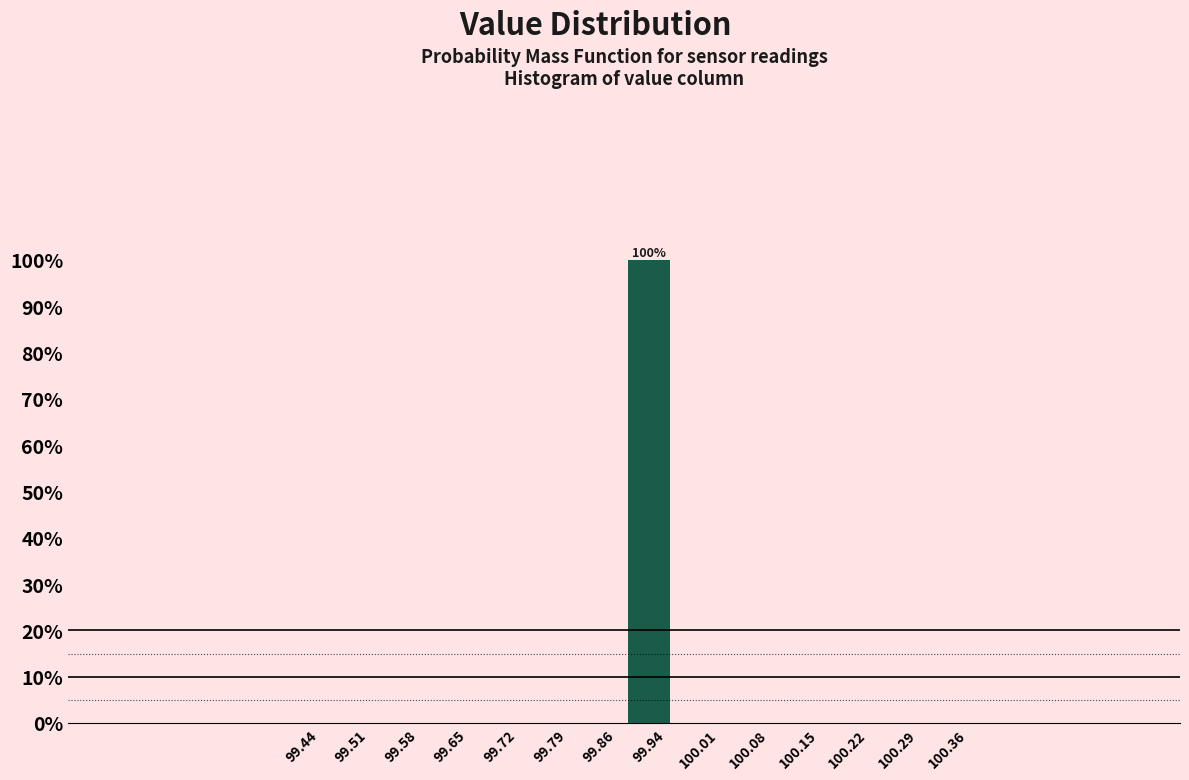

Which range on the x-axis has the tallest bar?

99.90 to 99.97